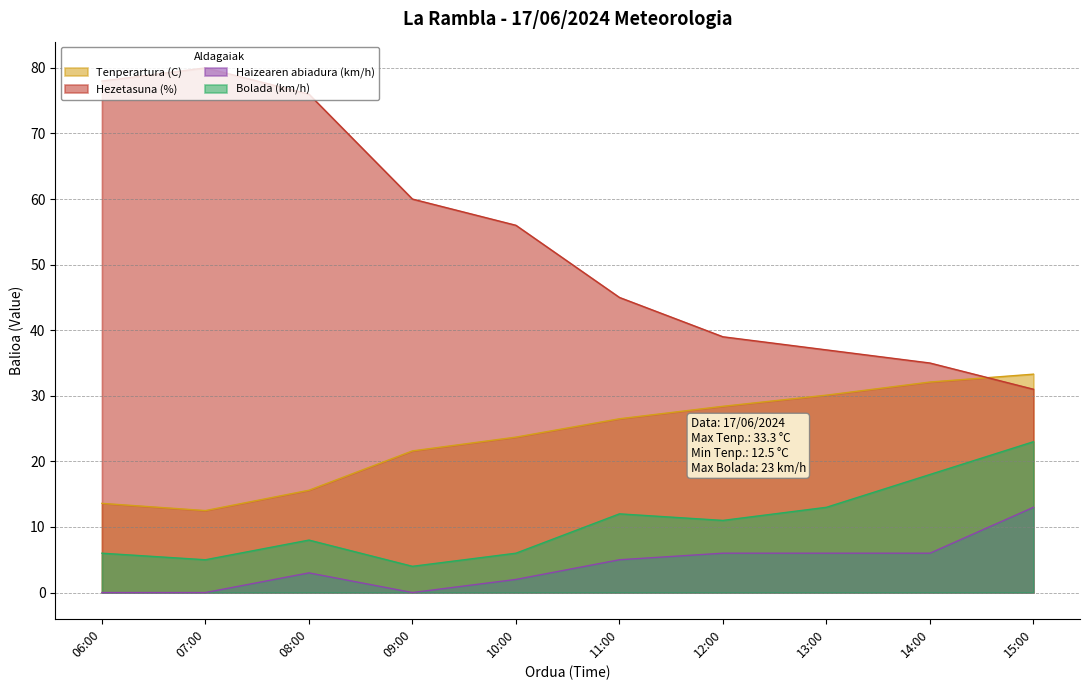

At which category is the sum across all series the highest?

08:00